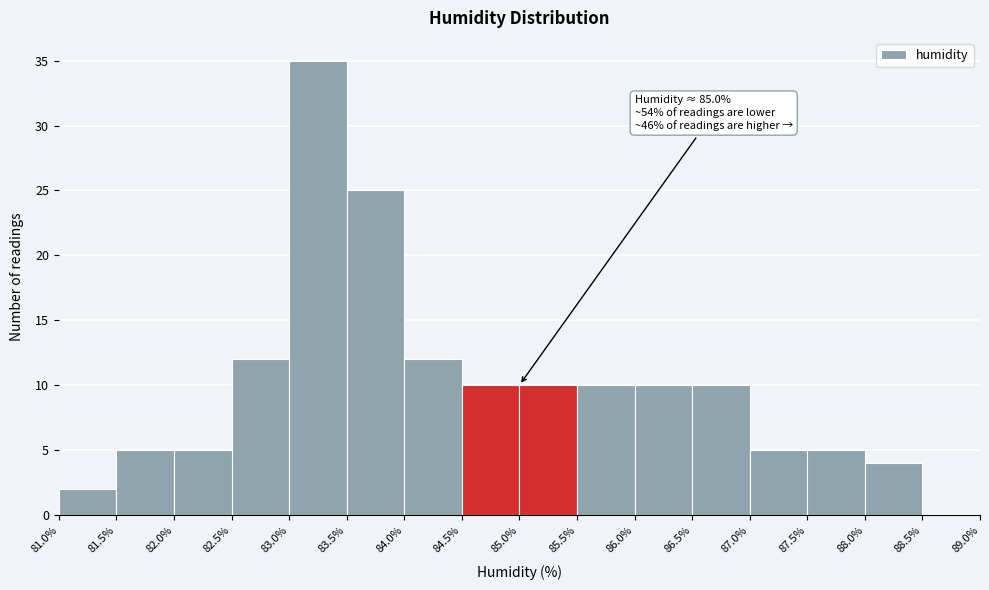

Over which range of the x-axis is the bar tallest?

83.0% to 83.5%